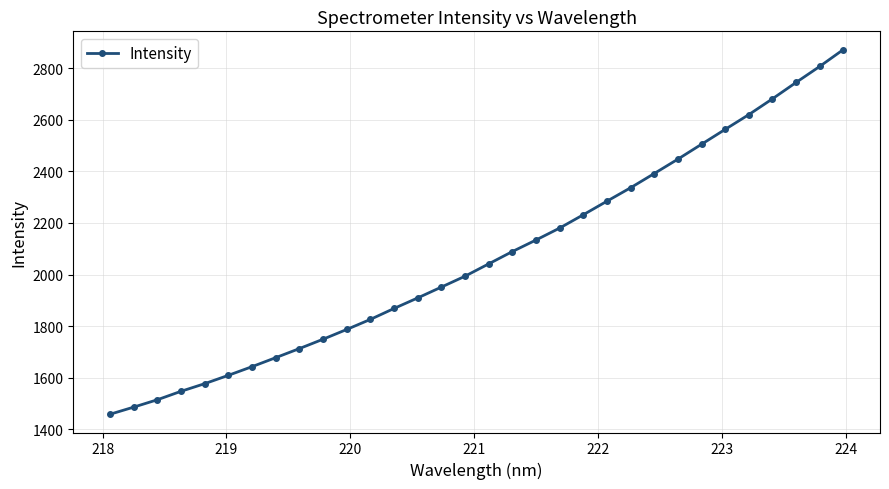

Count the number of values greater than 2041.

16